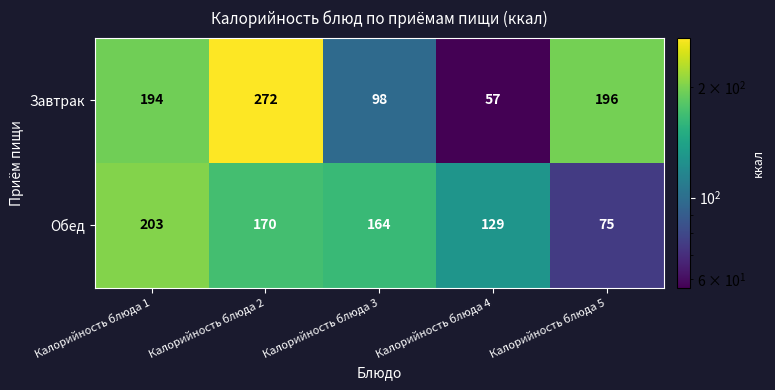

Where does the Обед series first go above 164?

Калорийность блюда 1